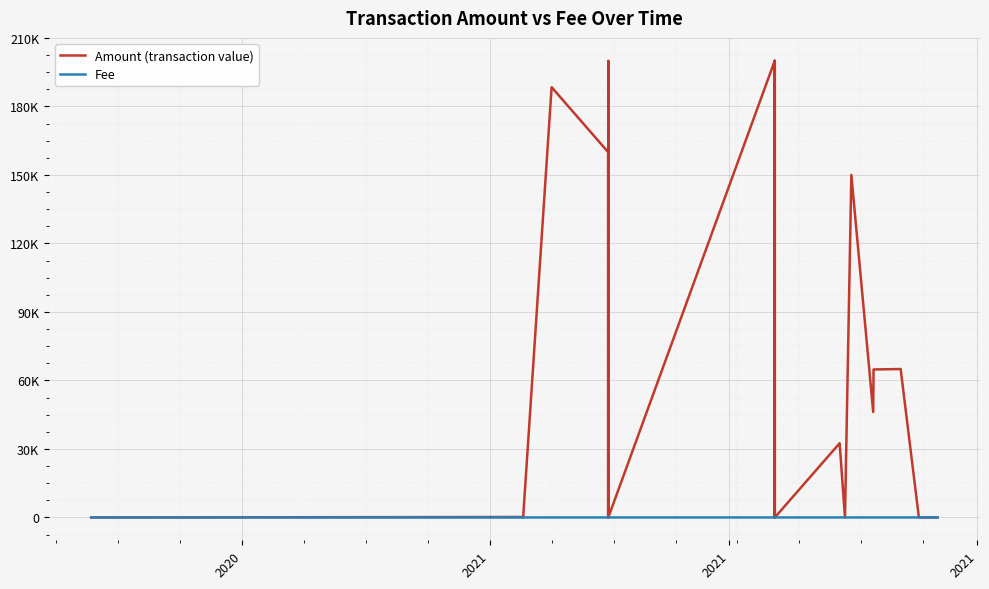

What are all the series names shown in the legend?

Amount (transaction value), Fee